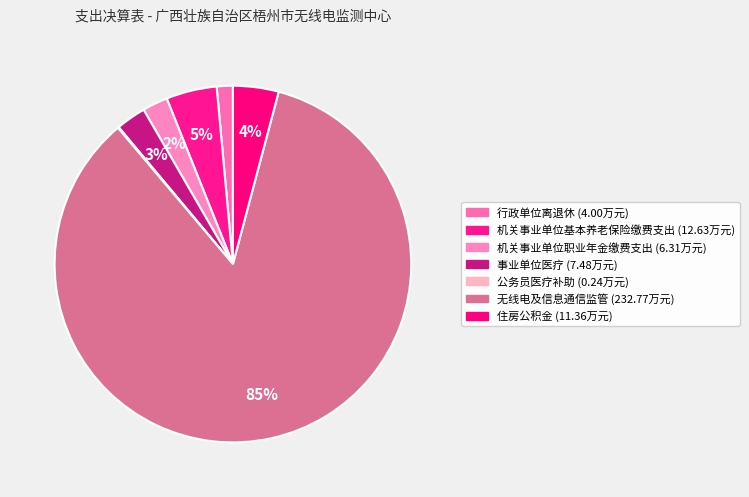

What is the smallest slice in the pie chart?

公务员医疗补助